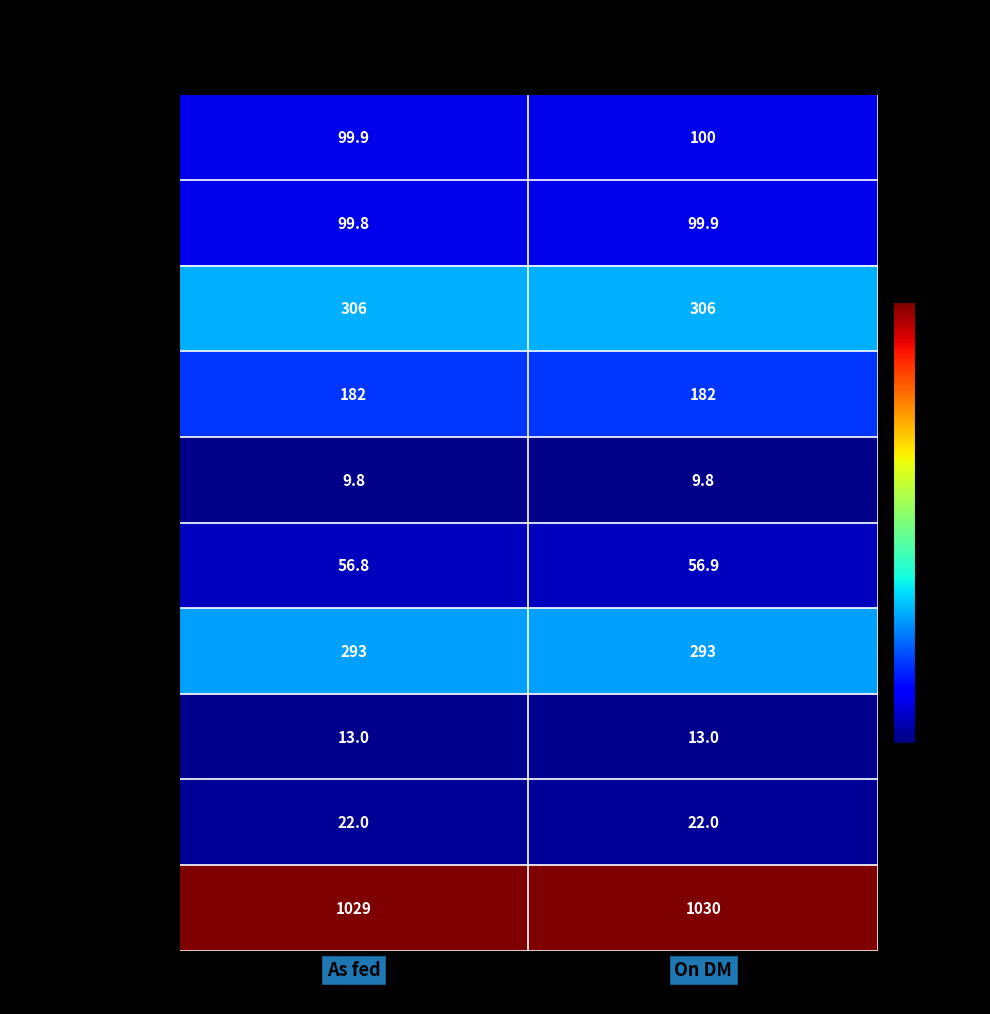

What is the minimum value for Sodium?

56.8